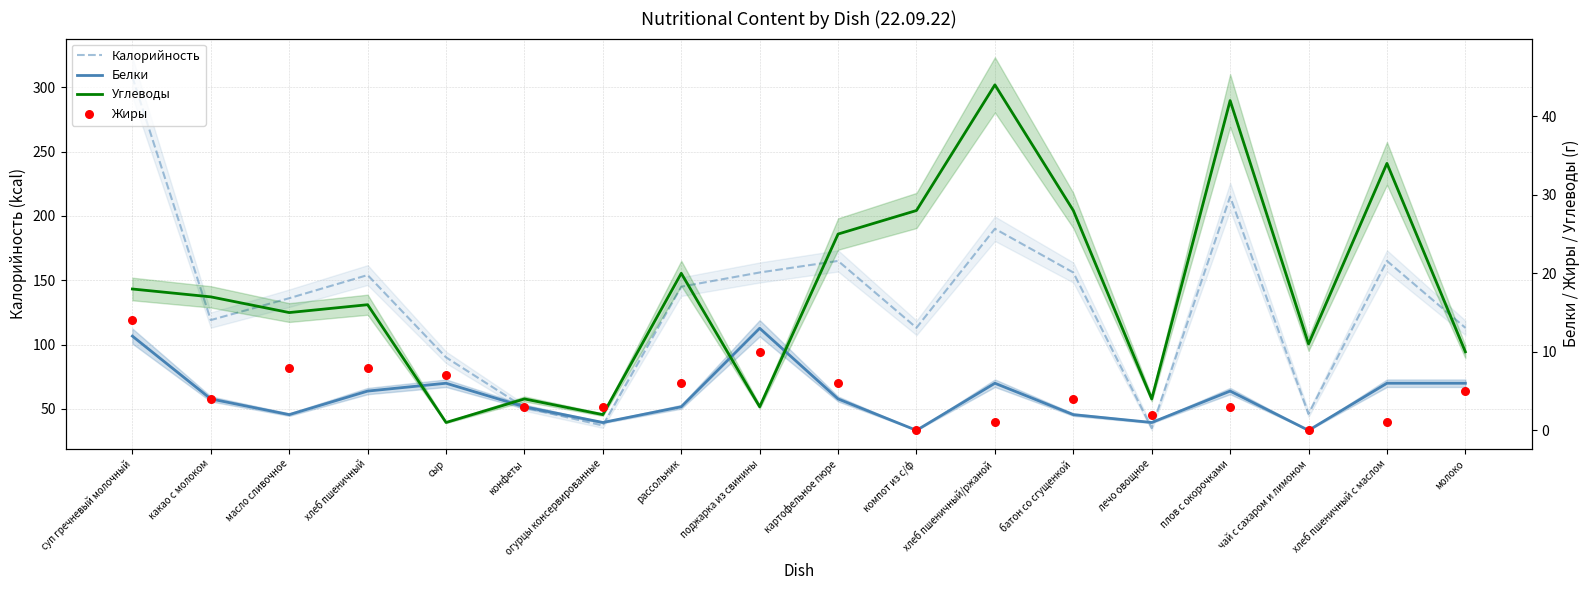

What are all the series names shown in the legend?

Калорийность, Белки, Углеводы, Жиры